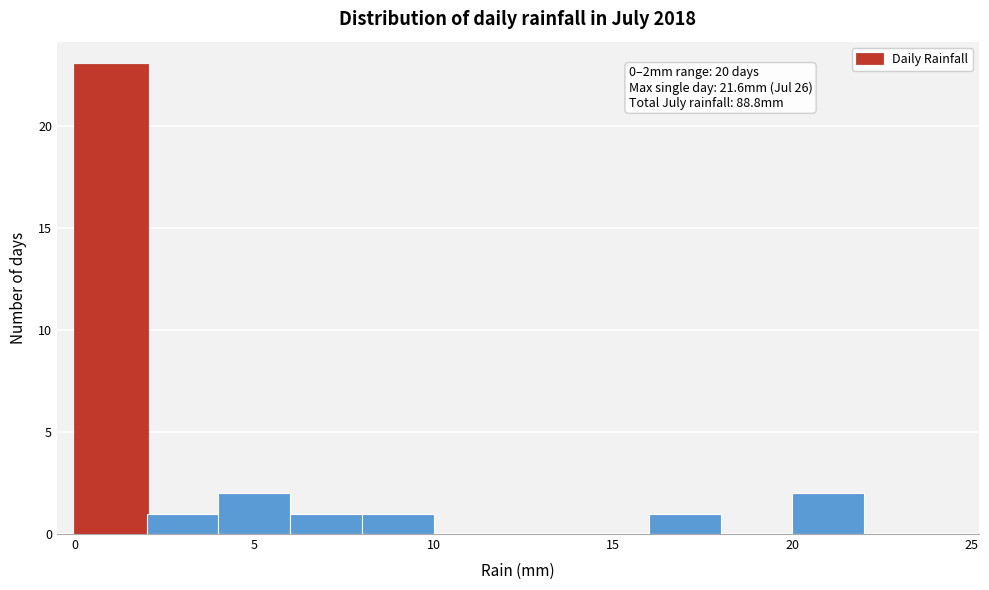

Over which range of the x-axis is the bar tallest?

0 to 2